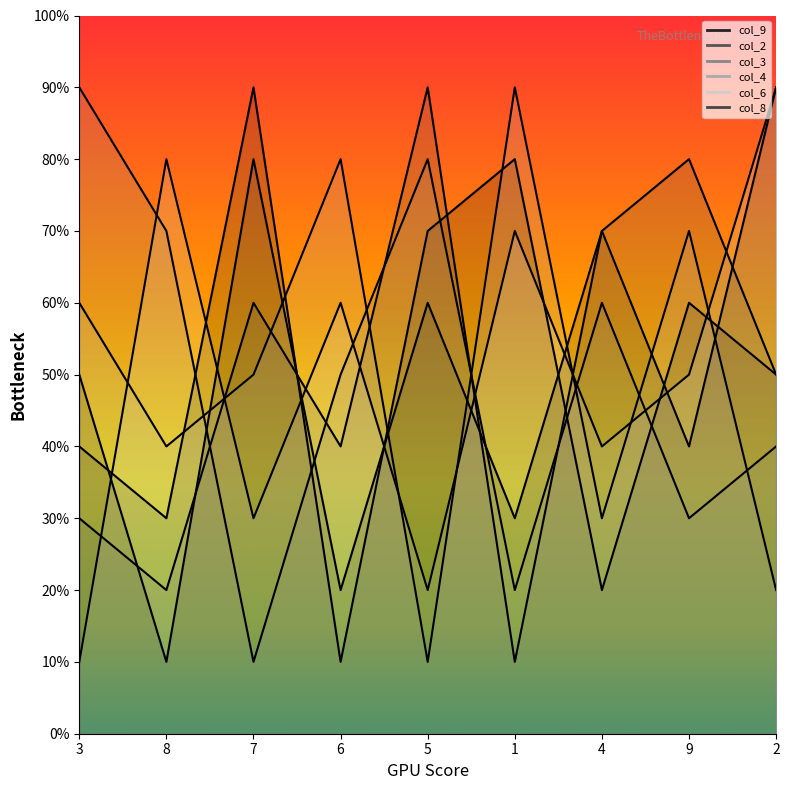

What is the average value of the col_4 series?

5